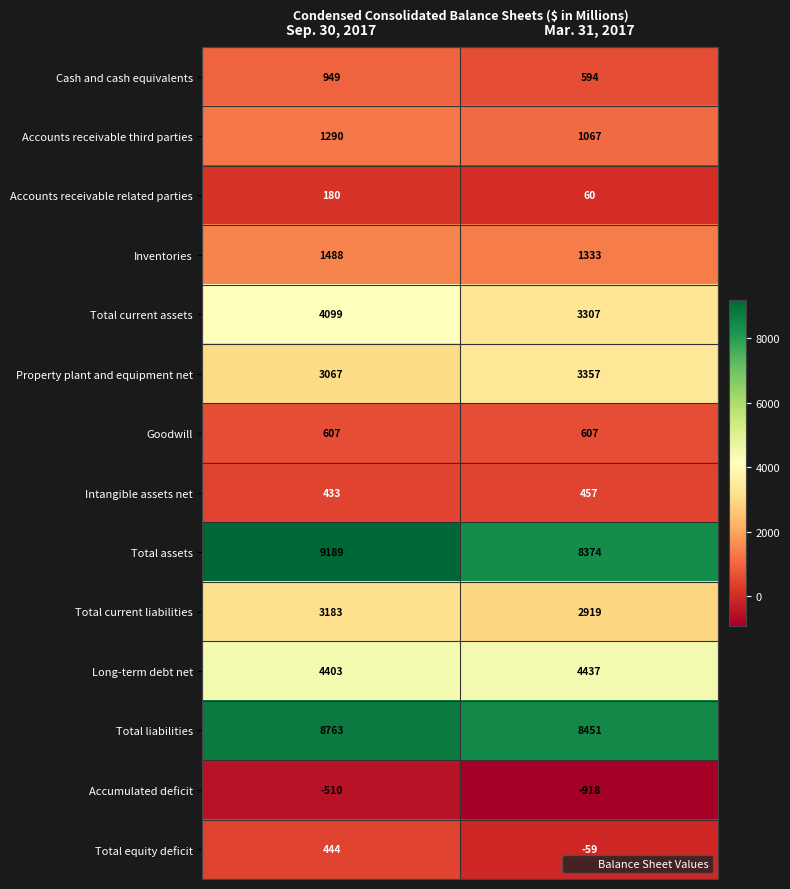

True or false: Goodwill has a value of 607 at Mar. 31, 2017.

True